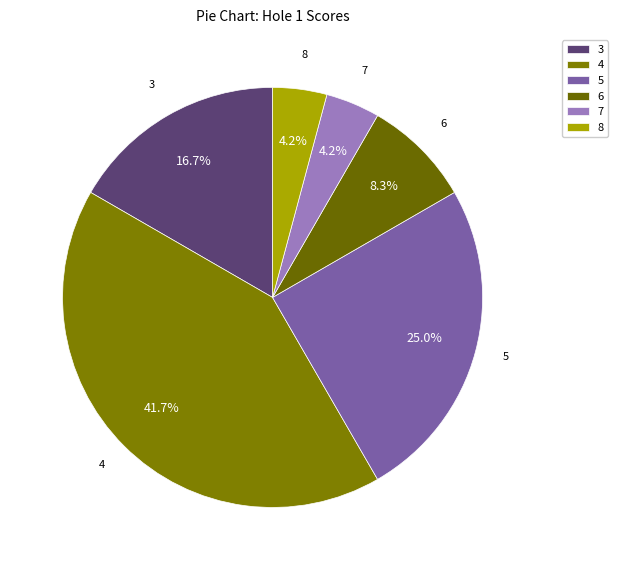

What percentage is NOT represented by 3?

83.3%